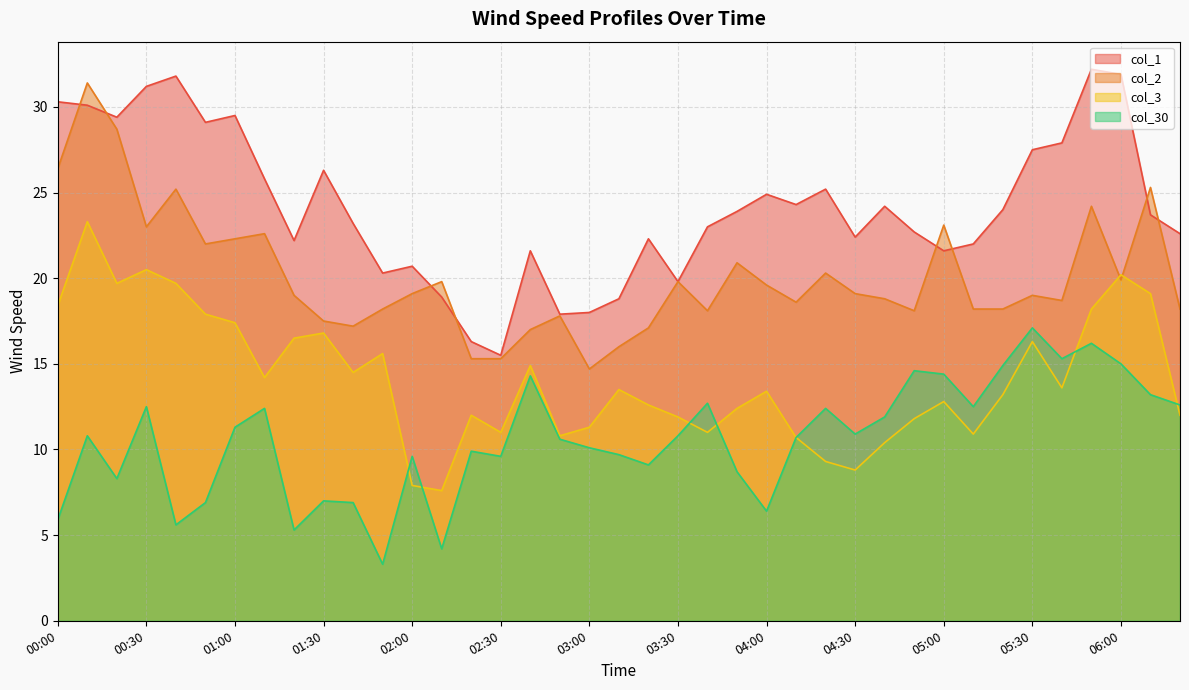

List the labels in order of col_30 value, largest first.

05:30, 05:50, 05:40, 06:00, 05:20, 04:50, 05:00, 02:40, 06:10, 03:40, 06:20, 00:30, 05:10, 01:10, 04:20, 04:40, 01:00, 04:30, 00:10, 03:30, 04:10, 02:50, 03:00, 02:20, 03:10, 02:00, 02:30, 03:20, 03:50, 00:20, 01:30, 00:50, 01:40, 04:00, 00:00, 00:40, 01:20, 02:10, 01:50